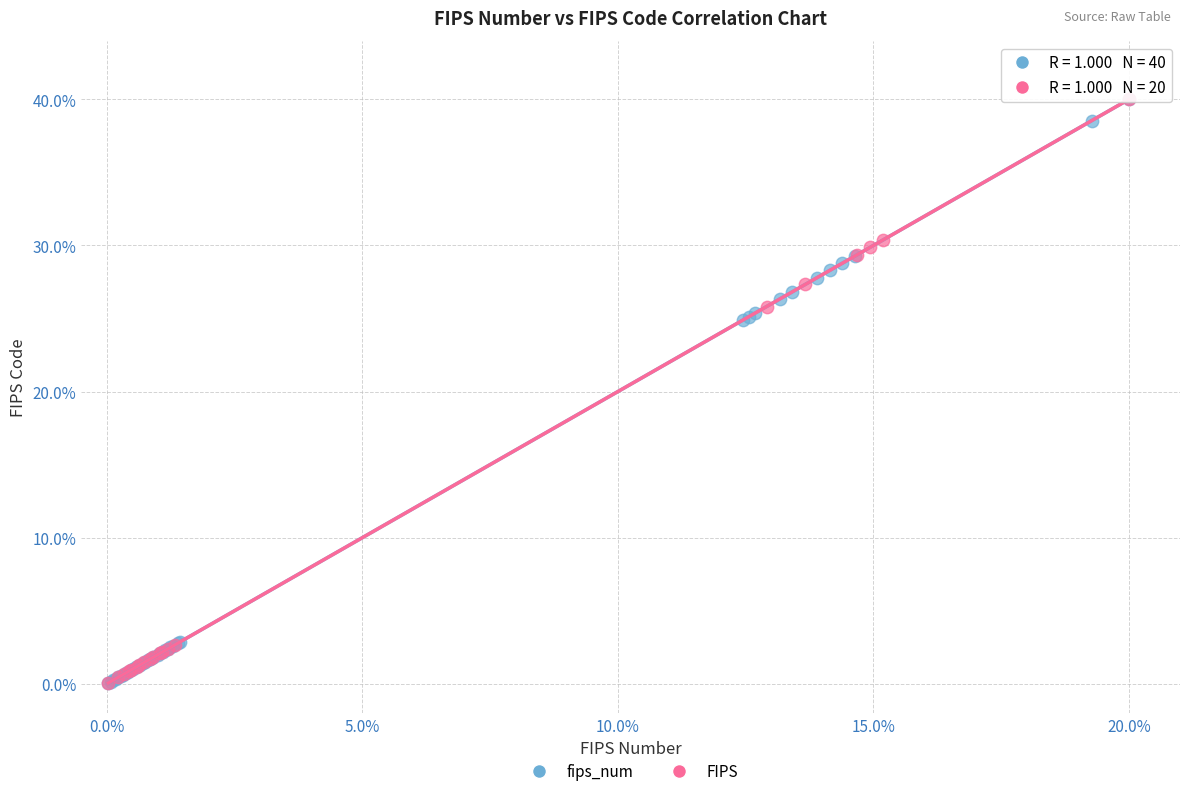

What are all the series names shown in the legend?

fips_num, FIPS